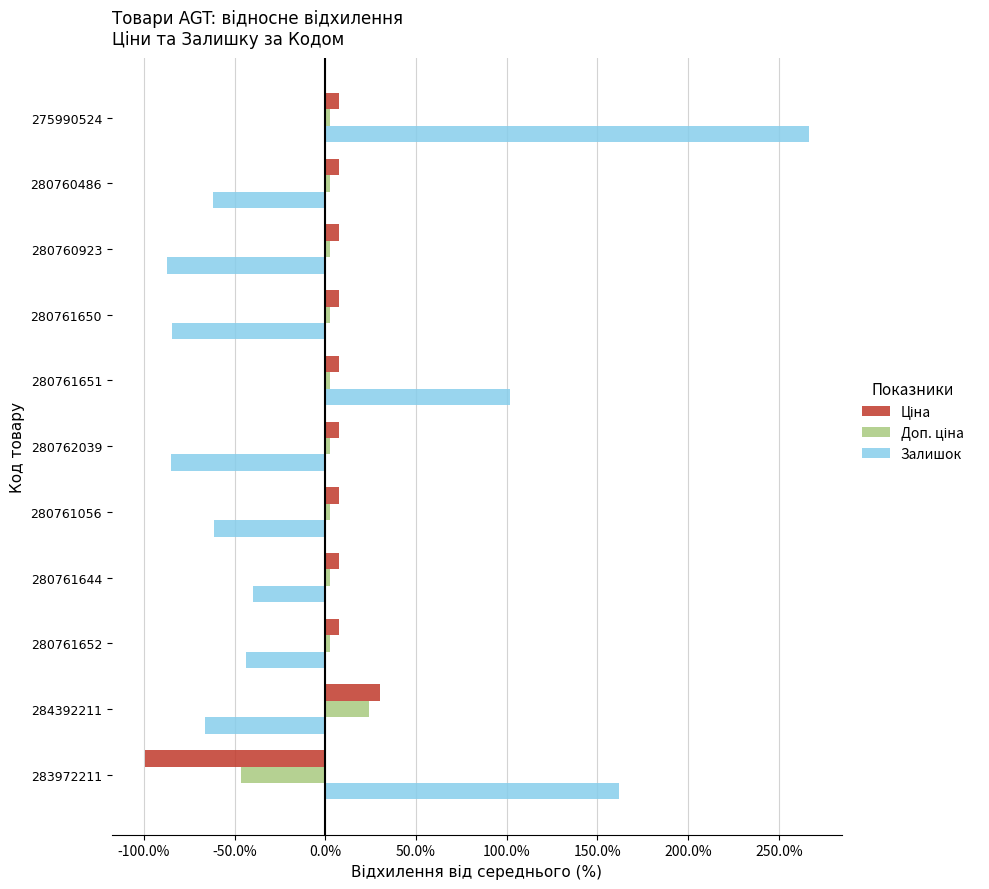

At which category is the sum across all series the highest?

275990524